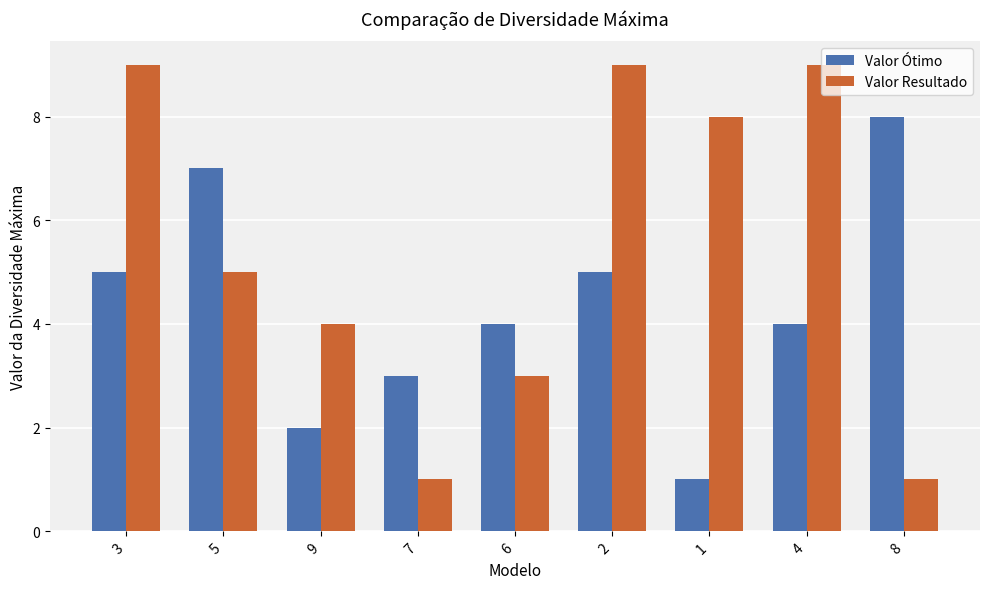

Which series has the widest spread of values?

Valor Resultado